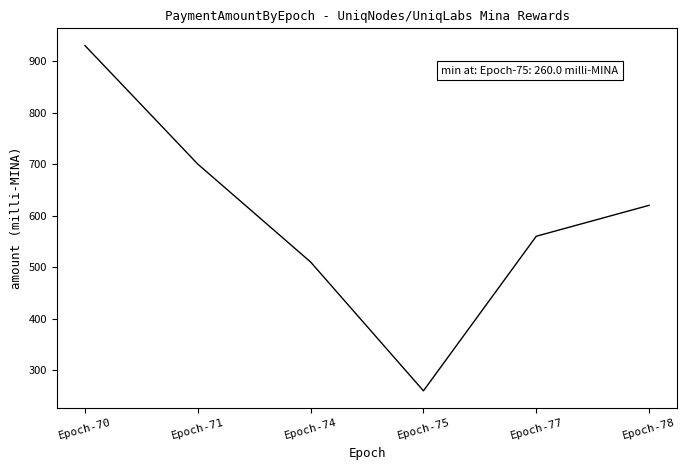

What is the difference between the maximum and minimum values?

670